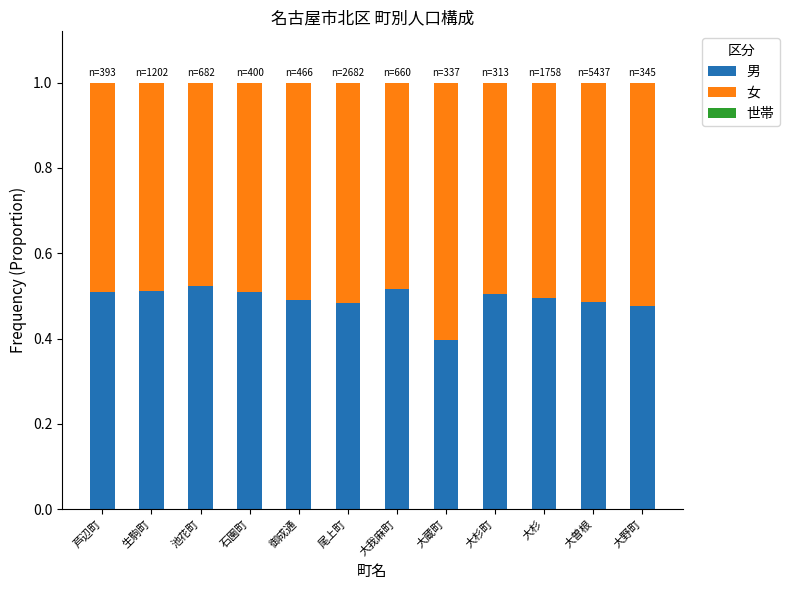

What is the total value across all series at 生駒町?

1.0